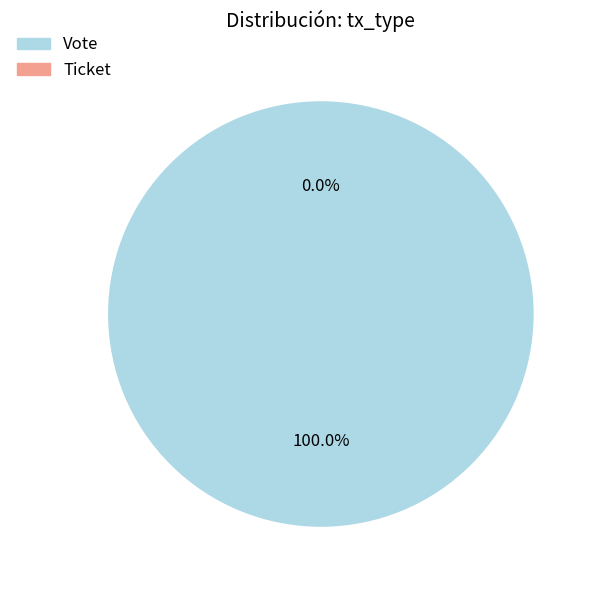

The Ticket slice represents 1% of the pie. True or false?

False